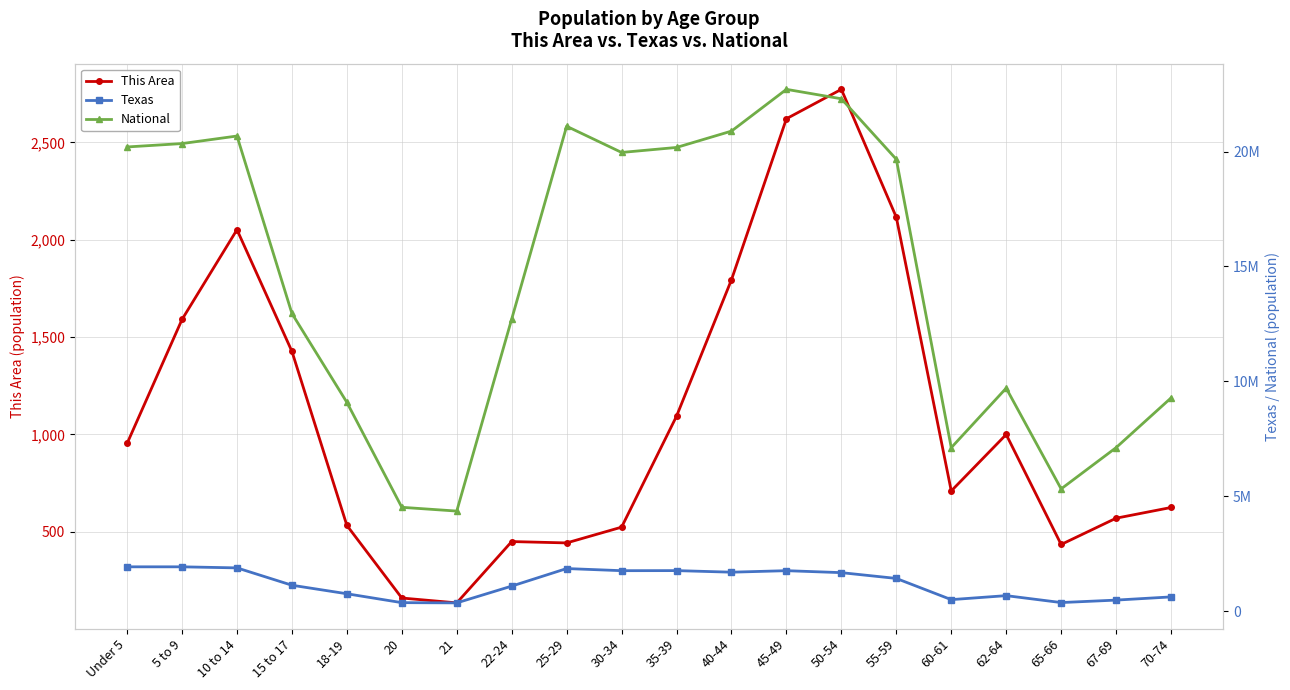

True or false: National and Texas cross at least once.

False